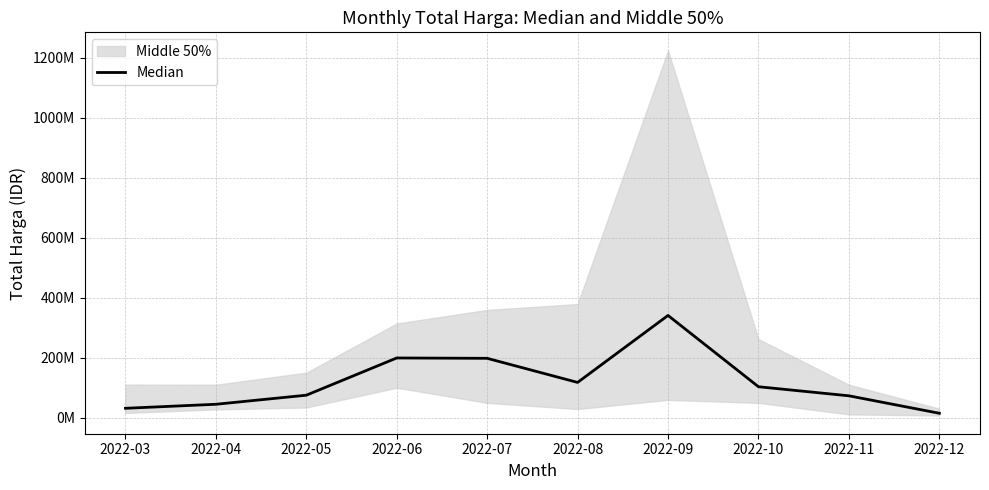

Approximately how many times larger is the value at 2022-06 compared to 2022-03?

6.4